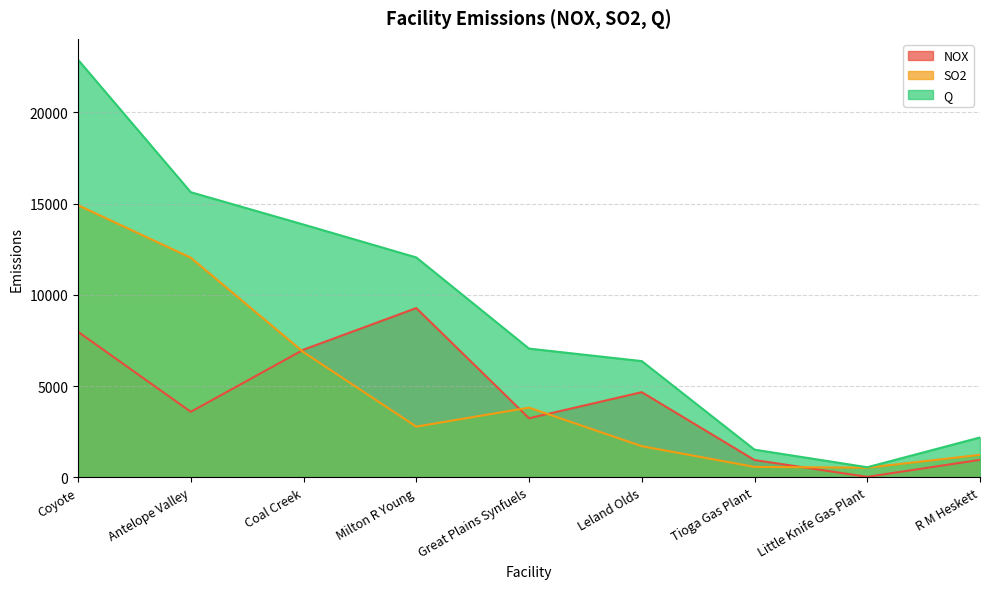

Which label corresponds to the largest value in the chart?

Coyote